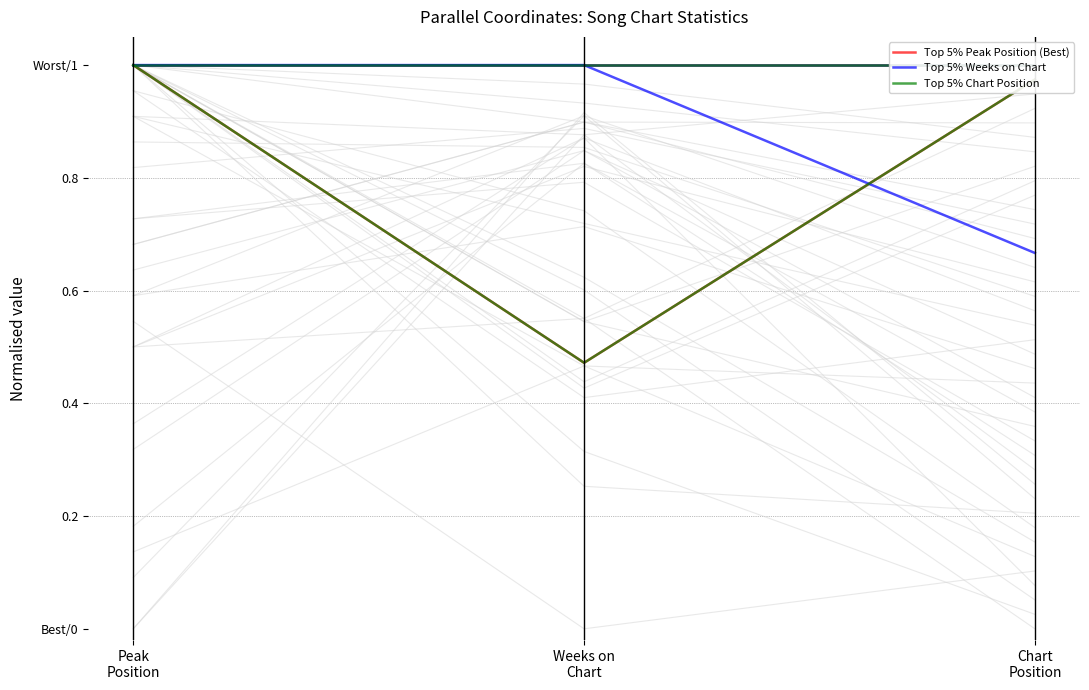

How many data points does each series have?

3